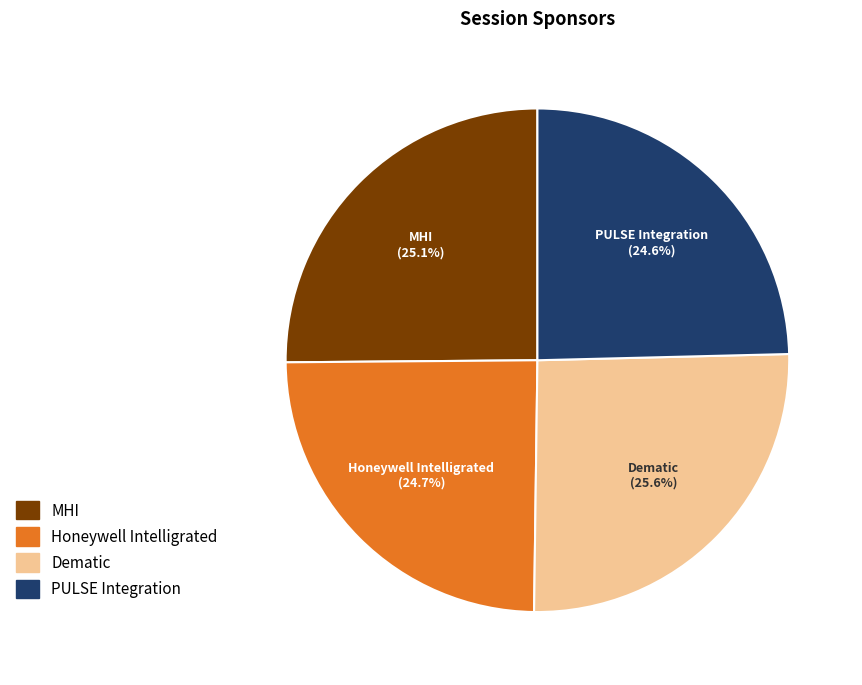

How much of the chart is everything except Dematic?

74.4%